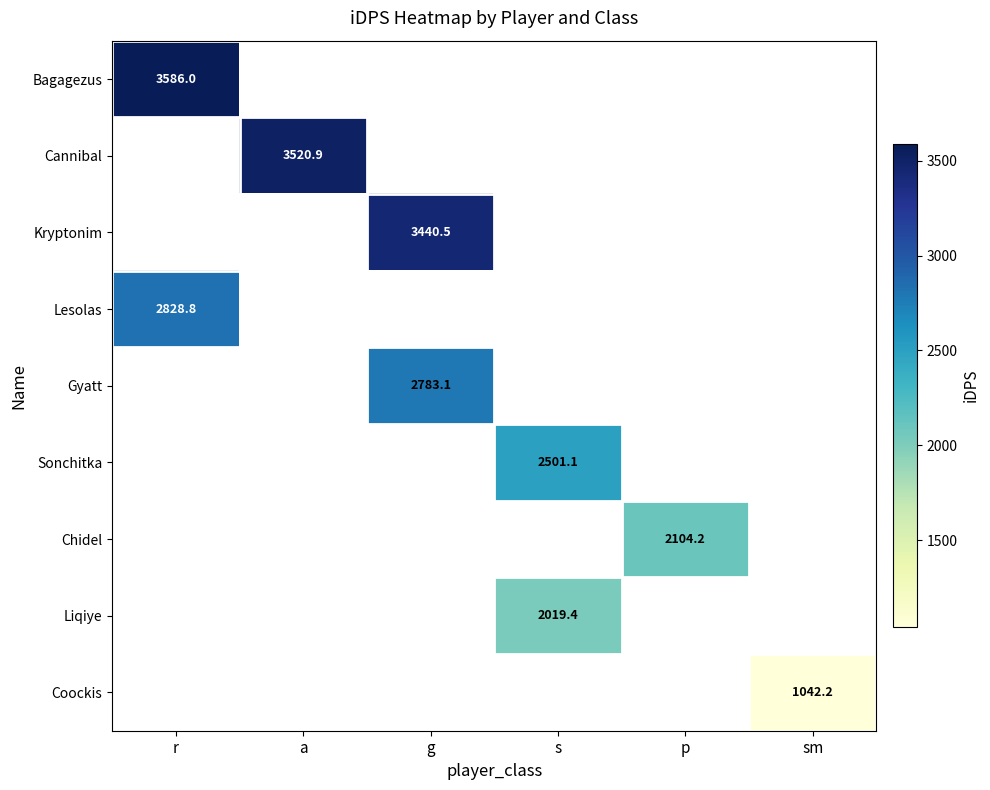

Is the value of Chidel at p greater than the value of Sonchitka at s?

No